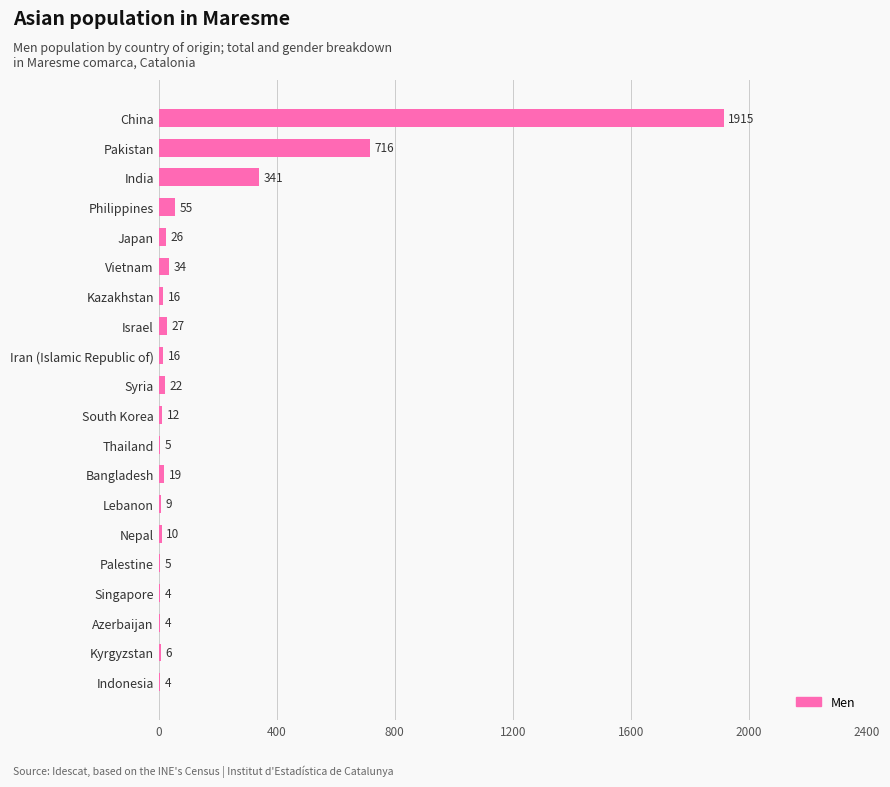

At which label is the value closest to 959?

Pakistan